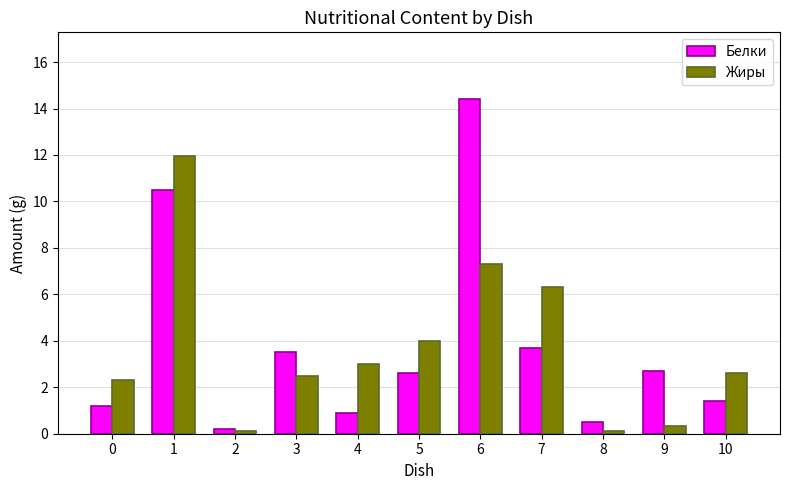

How many data points in Жиры are above 2?

8